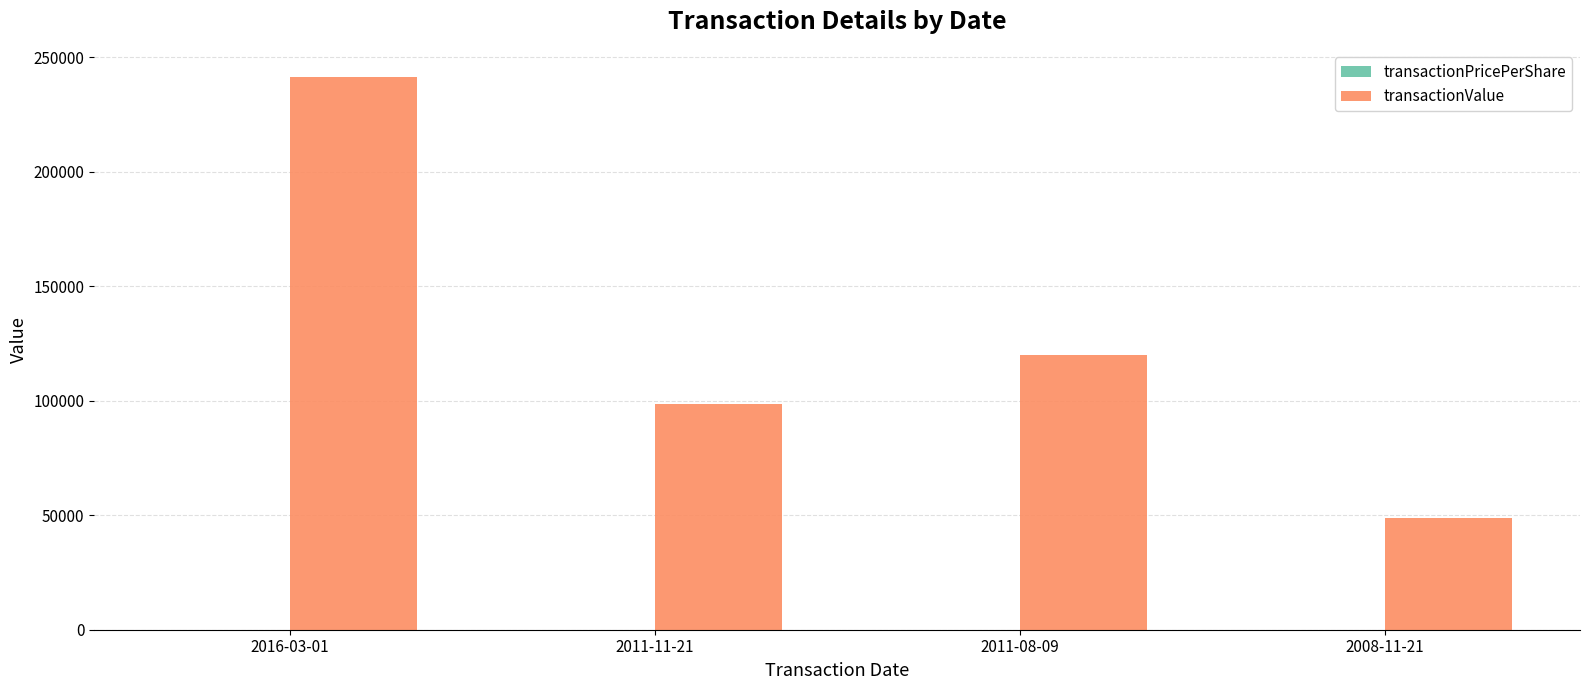

At which category is the sum across all series the highest?

2016-03-01